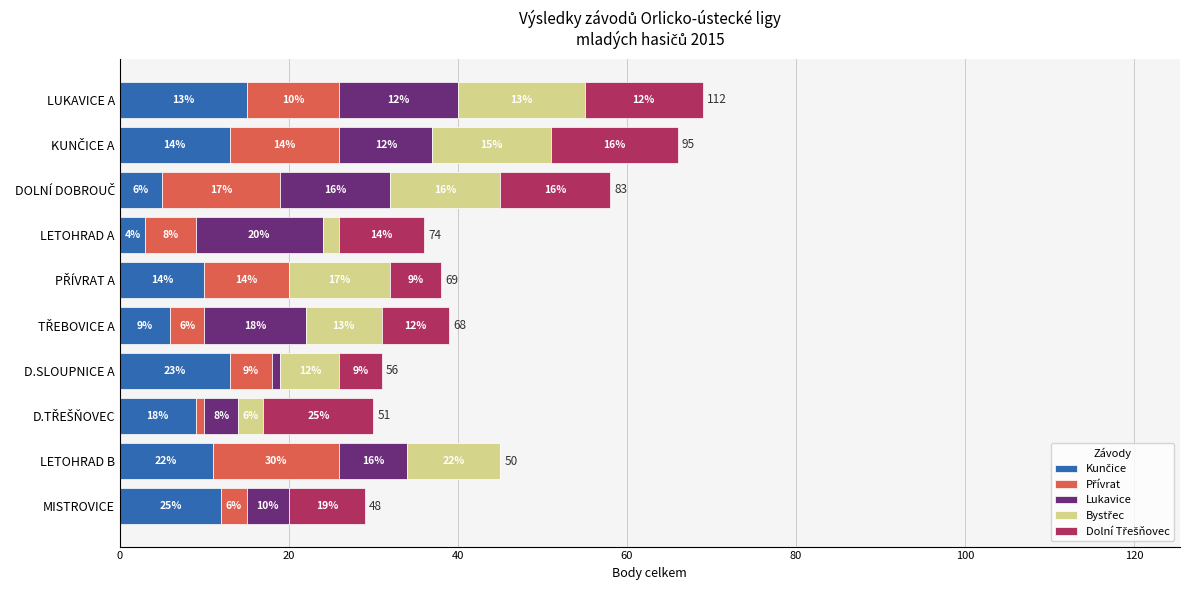

At which category is the sum across all series the highest?

LUKAVICE A